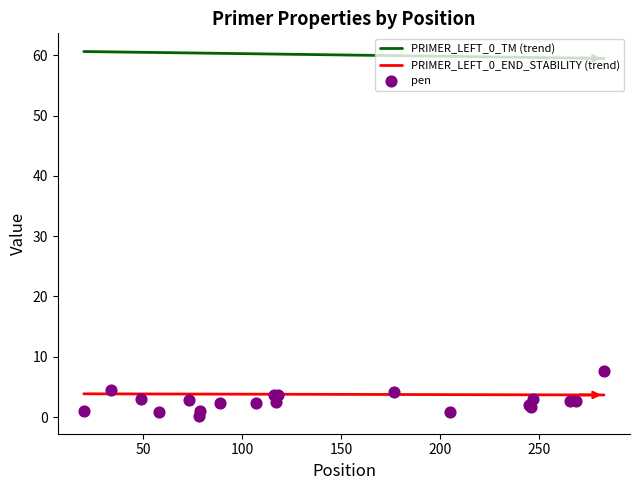

At how many categories does at least one series exceed 17?

20